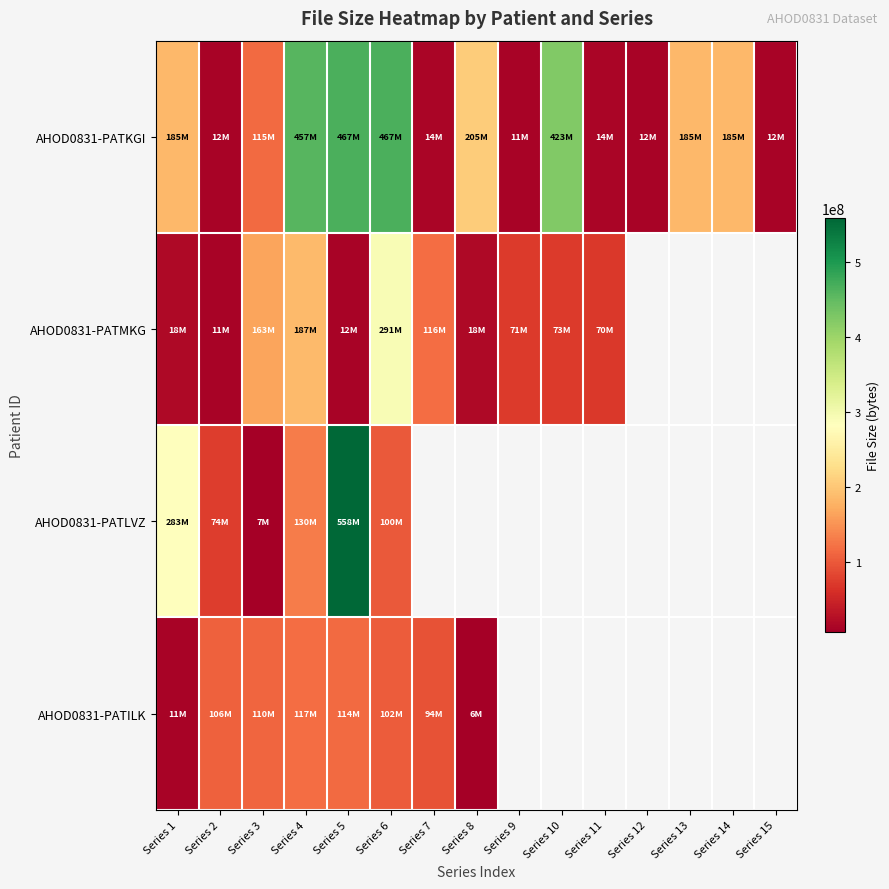

True or false: AHOD0831-PATKGI has a value of 115525092.0 at Series 3.

True